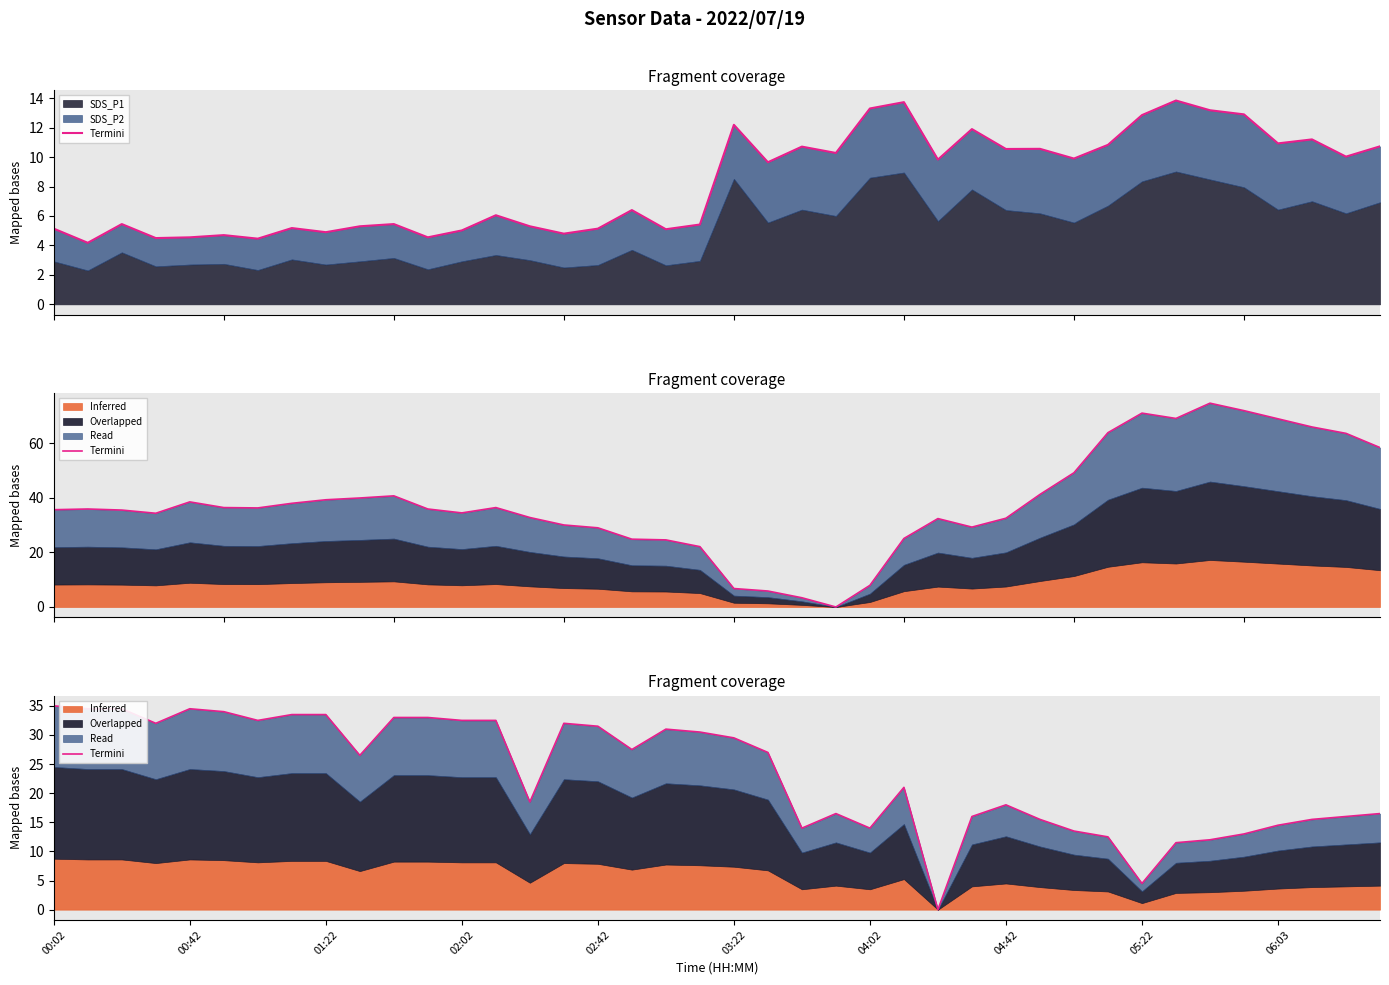

True or false: the data has more than 0 interior local peaks.

True